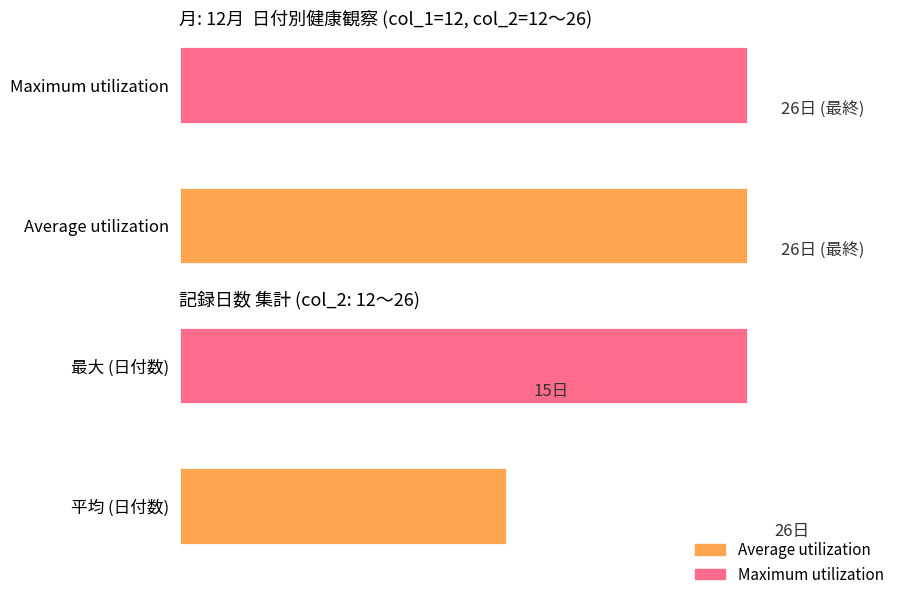

Does the chart contain stacked bars?

No